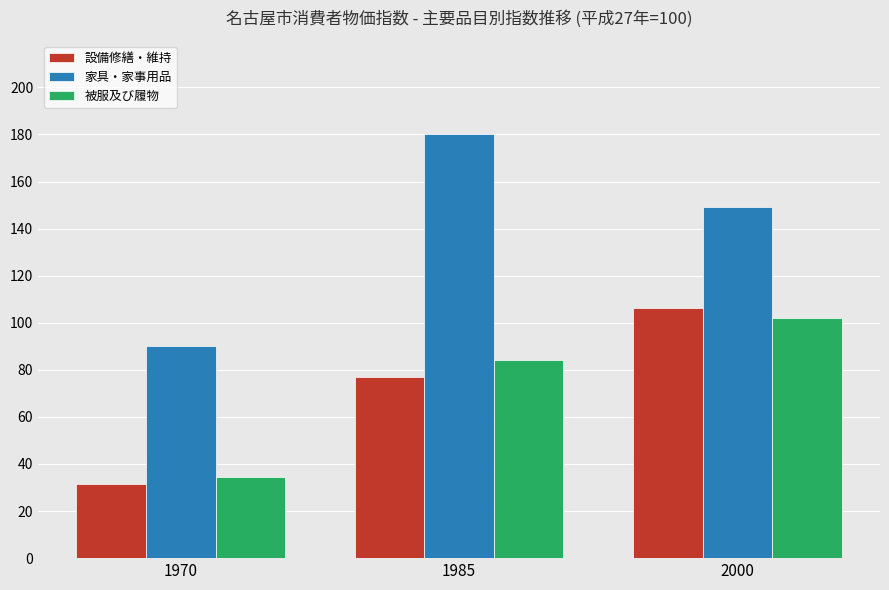

Rank the series at 2000 from lowest to highest value.

被服及び履物, 設備修繕・維持, 家具・家事用品